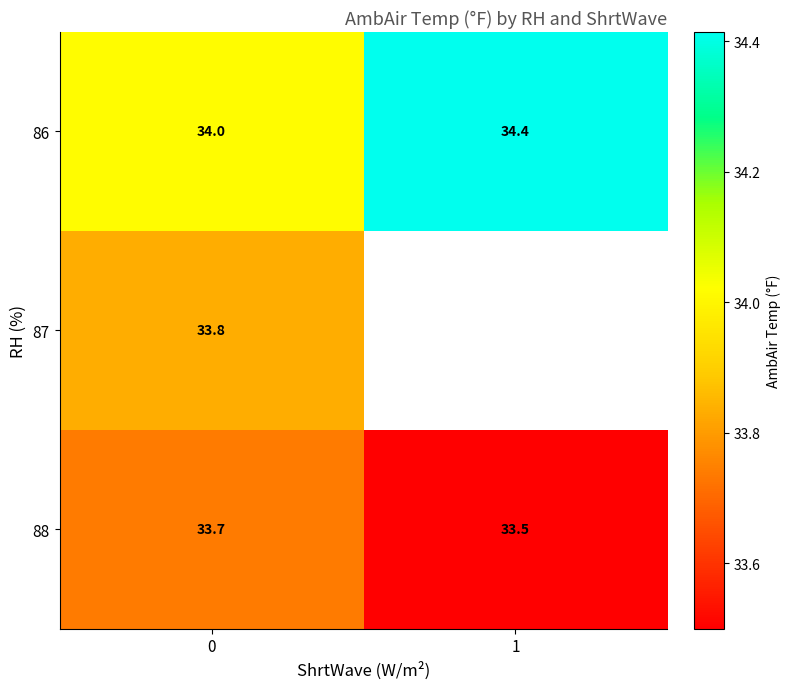

The value of 86 at 1 is 34.4. True or false?

True